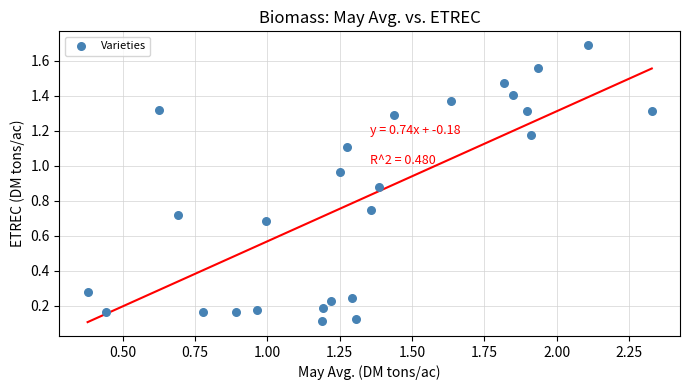

What is the range of X values (max minus min)?

1.9